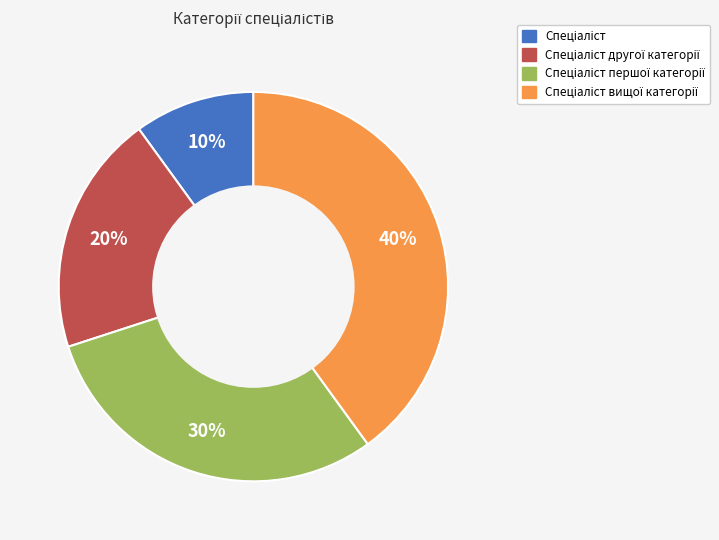

To the nearest percent, what is the average slice percentage?

25%